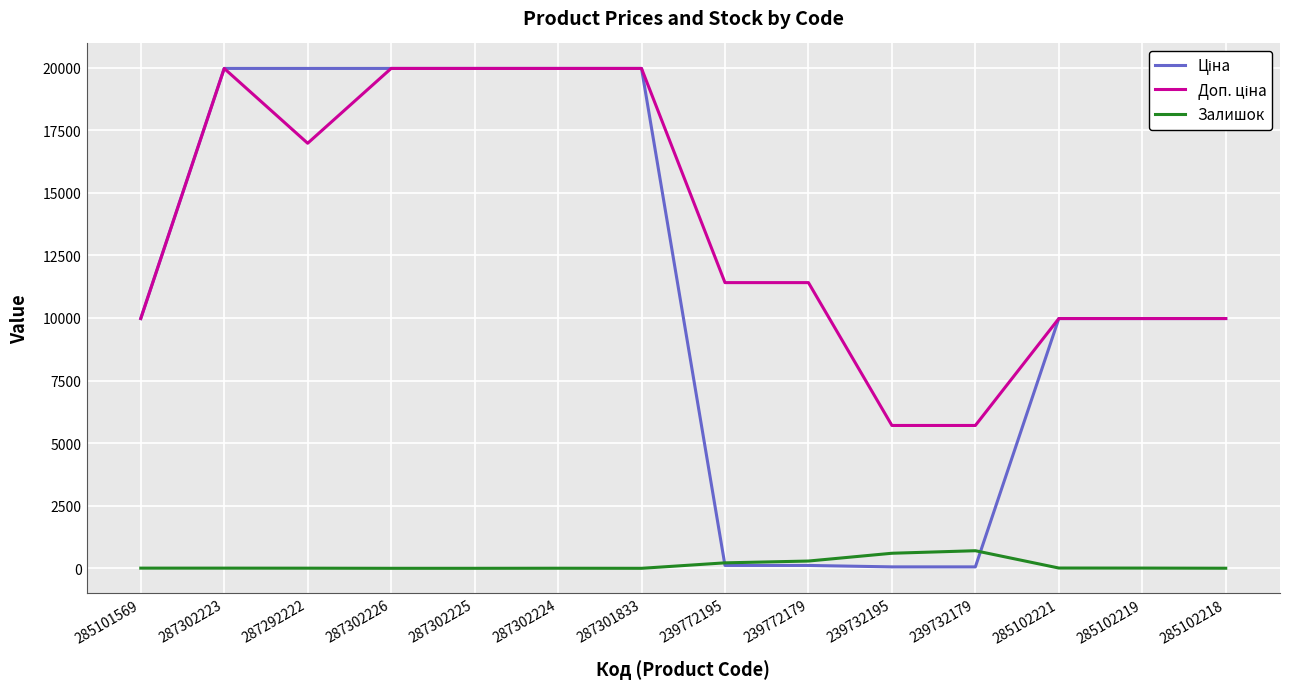

Count the number of categories in the chart.

14